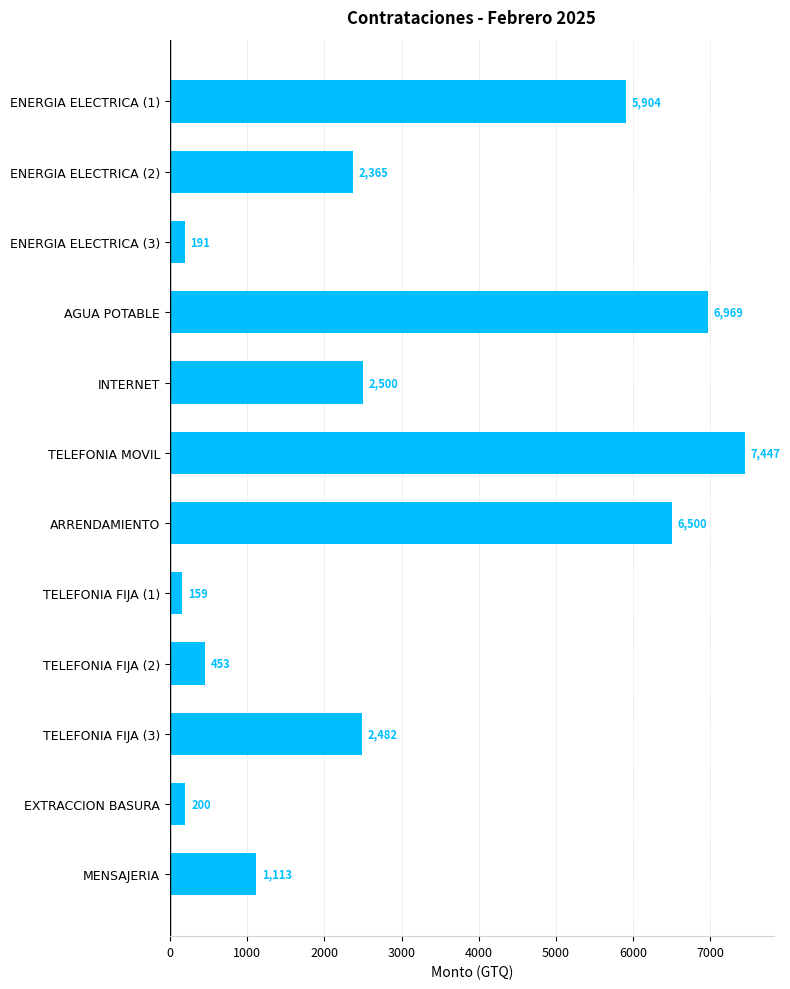

Which has a higher value, AGUA POTABLE or ENERGIA ELECTRICA (2)?

AGUA POTABLE